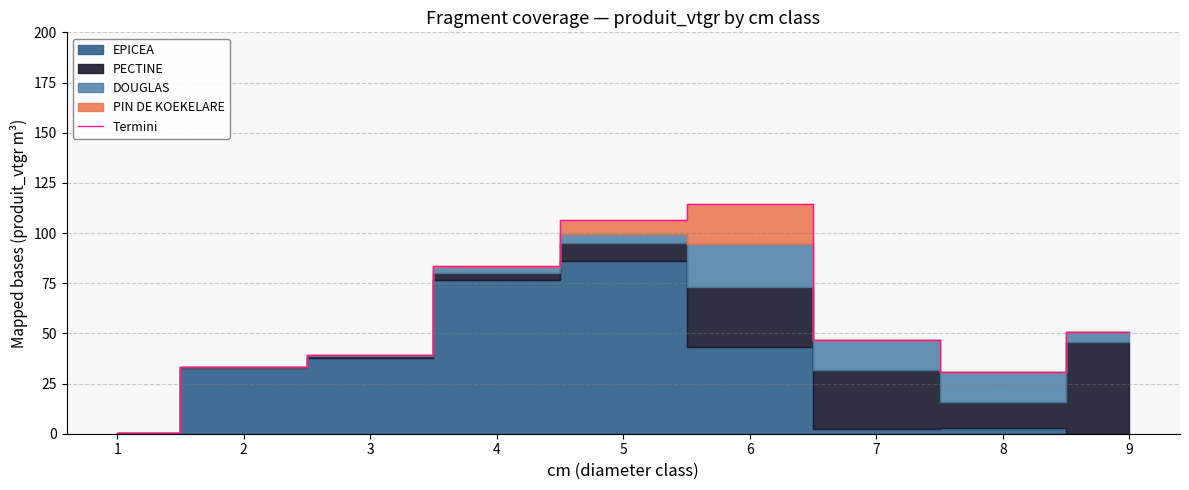

The value at 1 is 0.6. True or false?

True